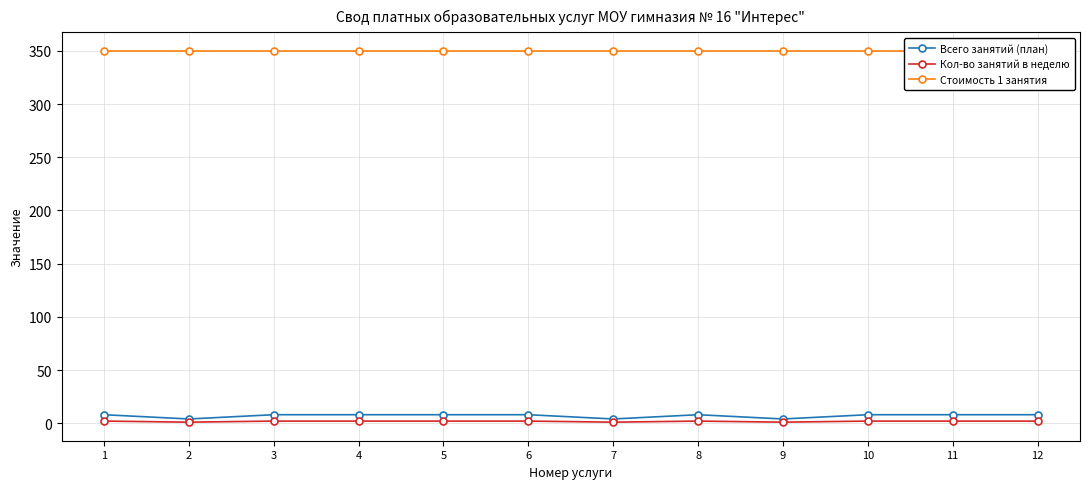

How many lines are shown in the chart?

3